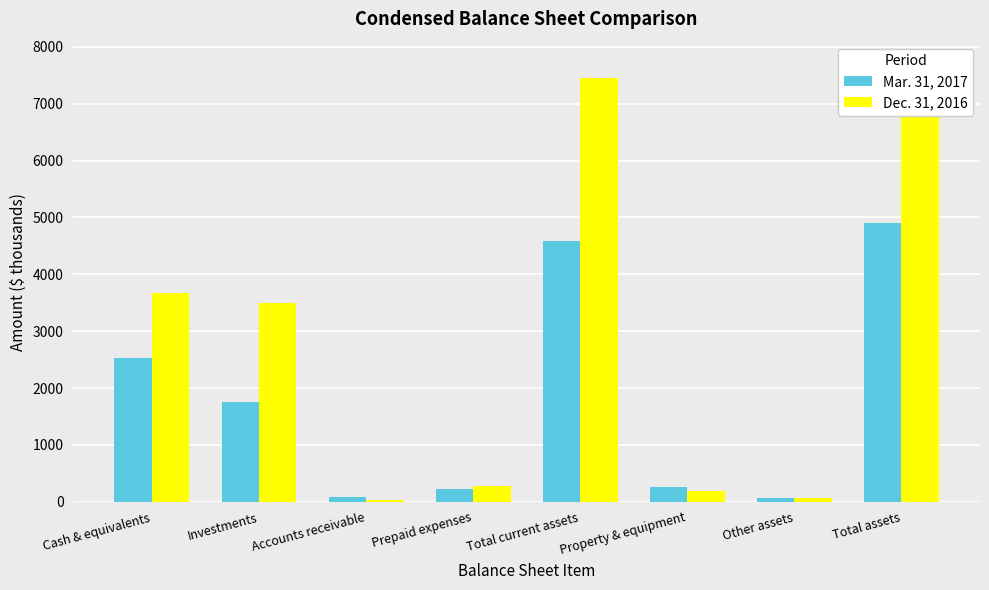

Which series has the largest total across all categories?

Dec. 31, 2016